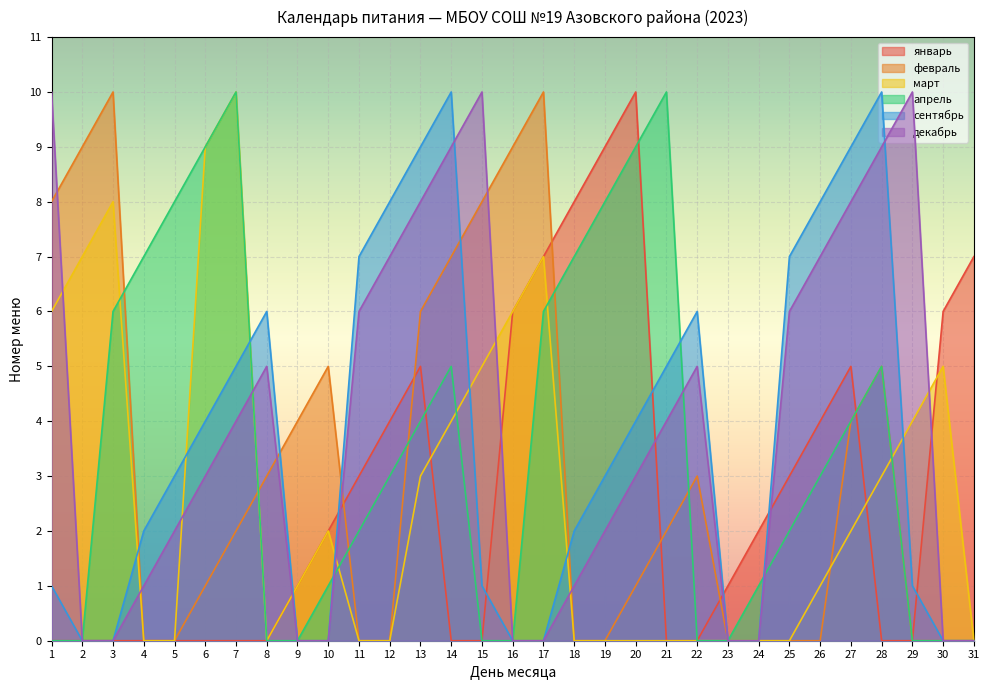

What is the value of the январь point at the 27th from the left?

5